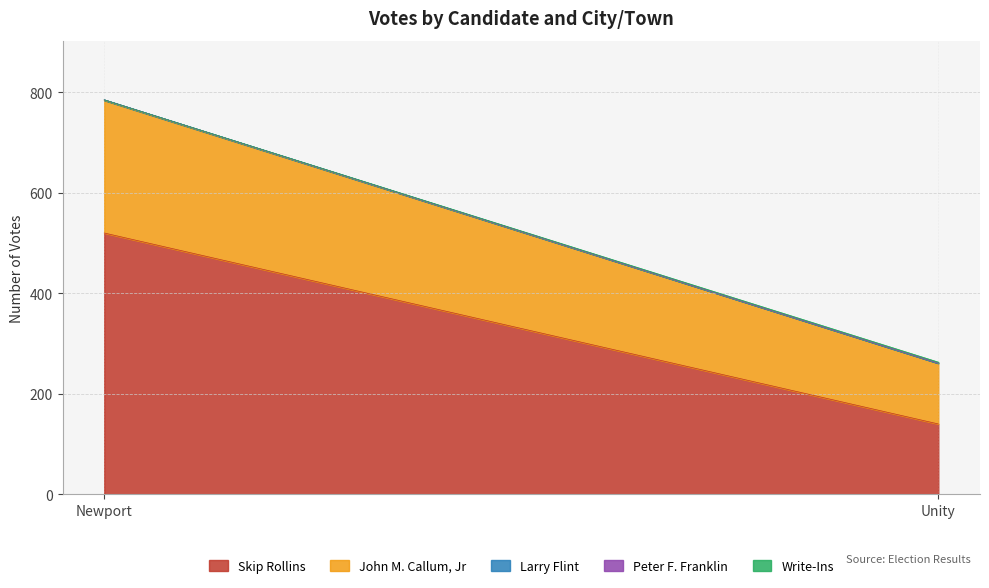

Does the chart have visible grid lines?

Yes